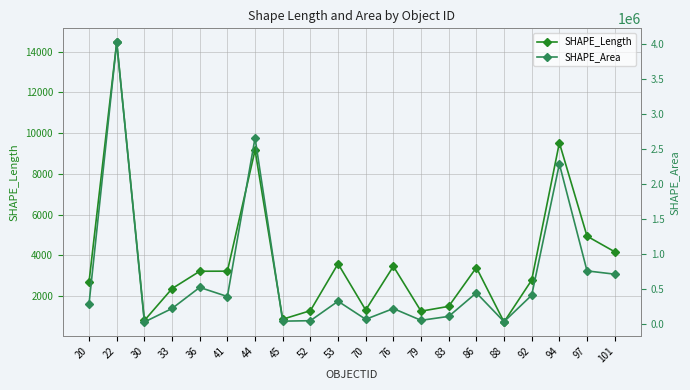

Which series has the largest total across all categories?

SHAPE_Area